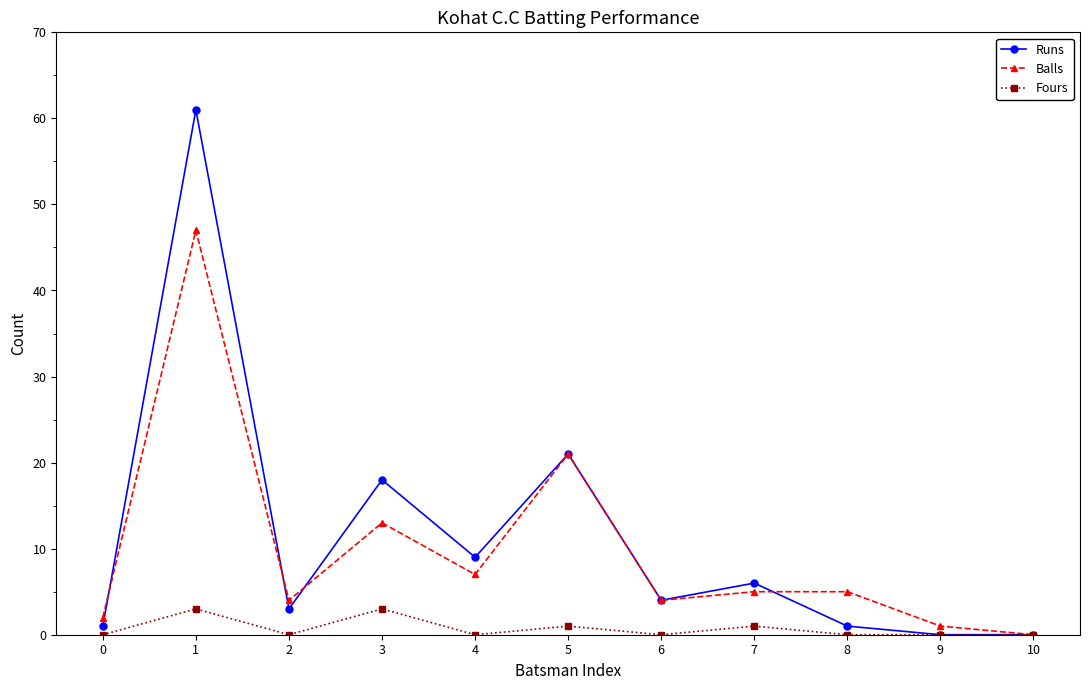

At which category does Runs reach its first local valley?

2